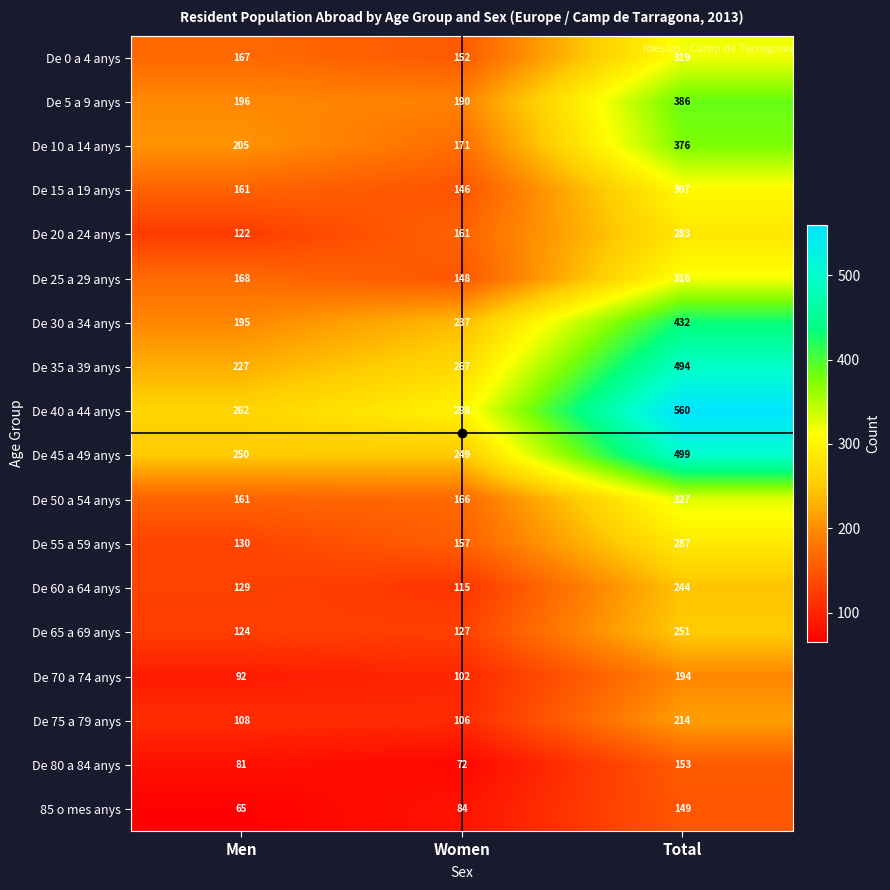

Is it true that De 65 a 69 anys equals 127 at Women?

True